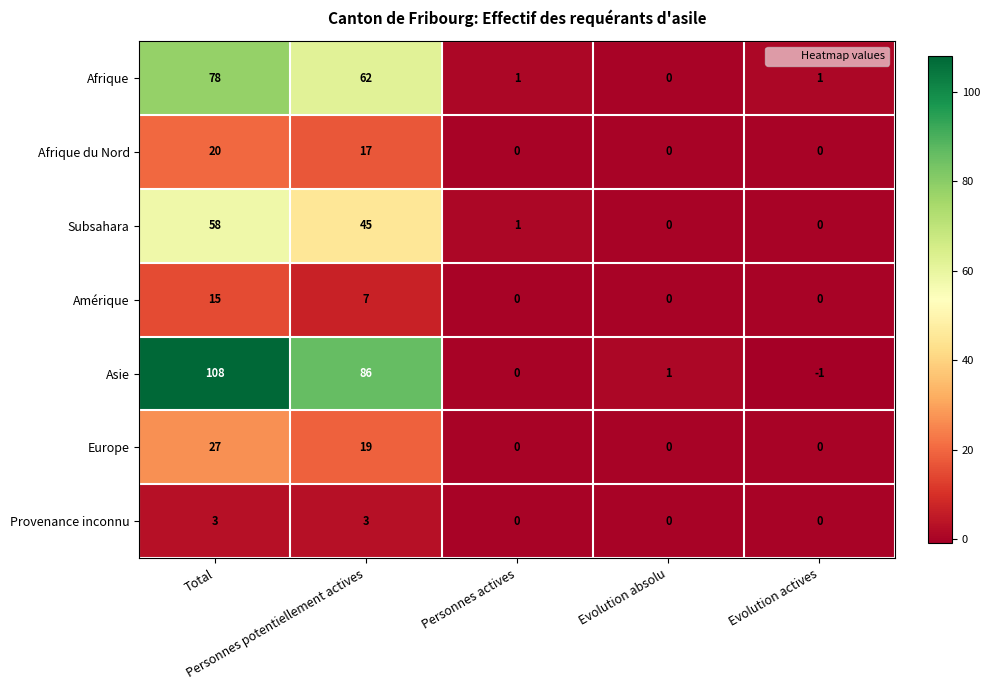

Count the Europe values in the range 0 to 19.

4